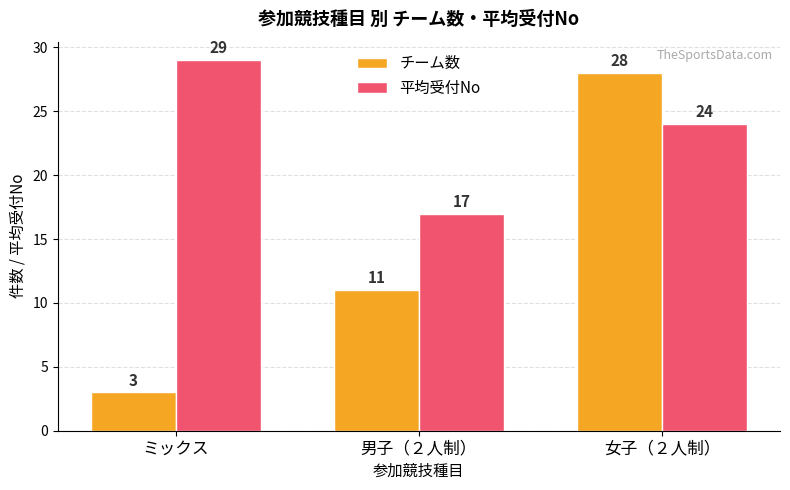

Which series changed the most between 男子（２人制） and 女子（２人制）?

チーム数